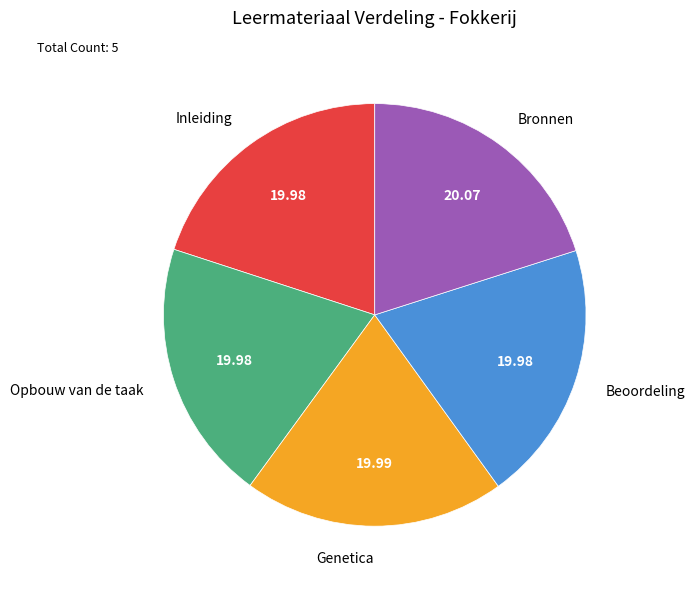

Is there a majority slice in this chart?

No